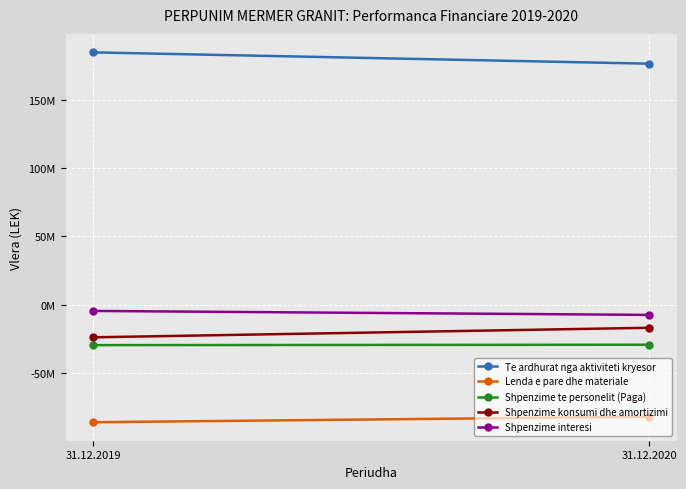

Which category has the highest value in the Te ardhurat nga aktiviteti kryesor series?

31.12.2019